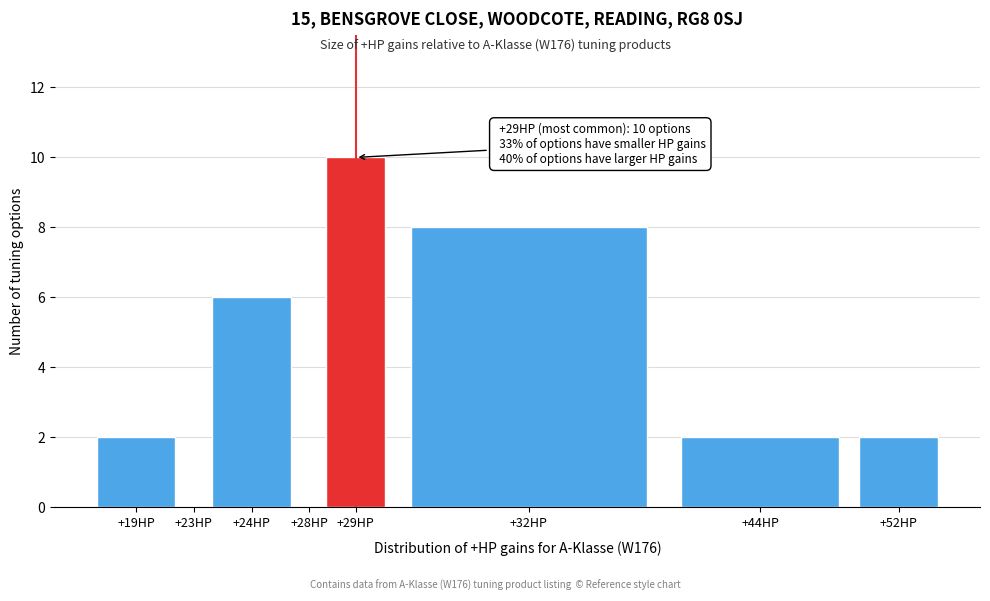

Reading left to right, transcribe all the data shown in this chart.

+19HP=2	+23HP=0	+24HP=6	+28HP=0	+29HP=10	+32HP=8	+44HP=2	+52HP=2